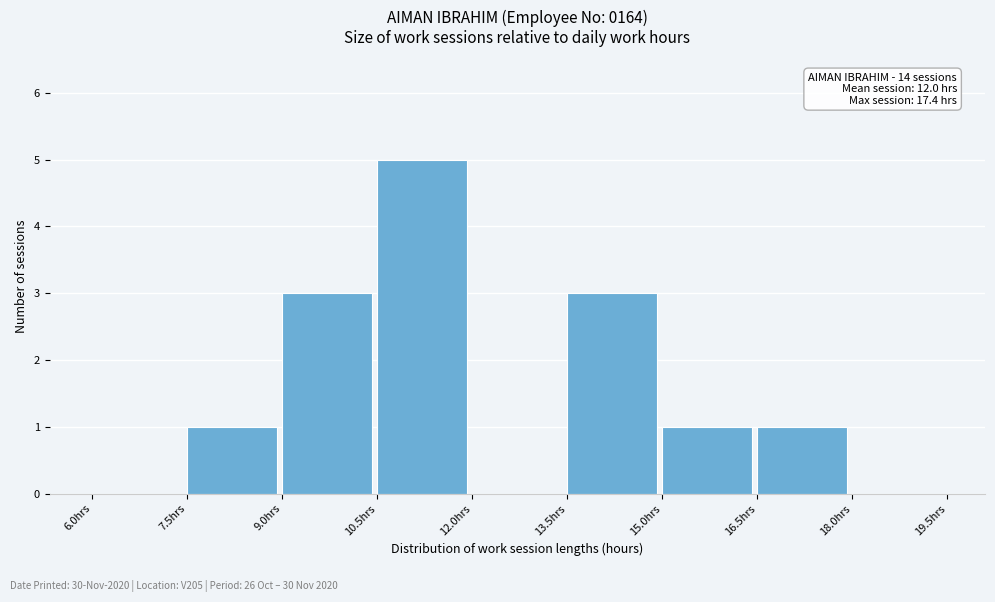

Over which range of the x-axis is the bar tallest?

10.5 to 12.0